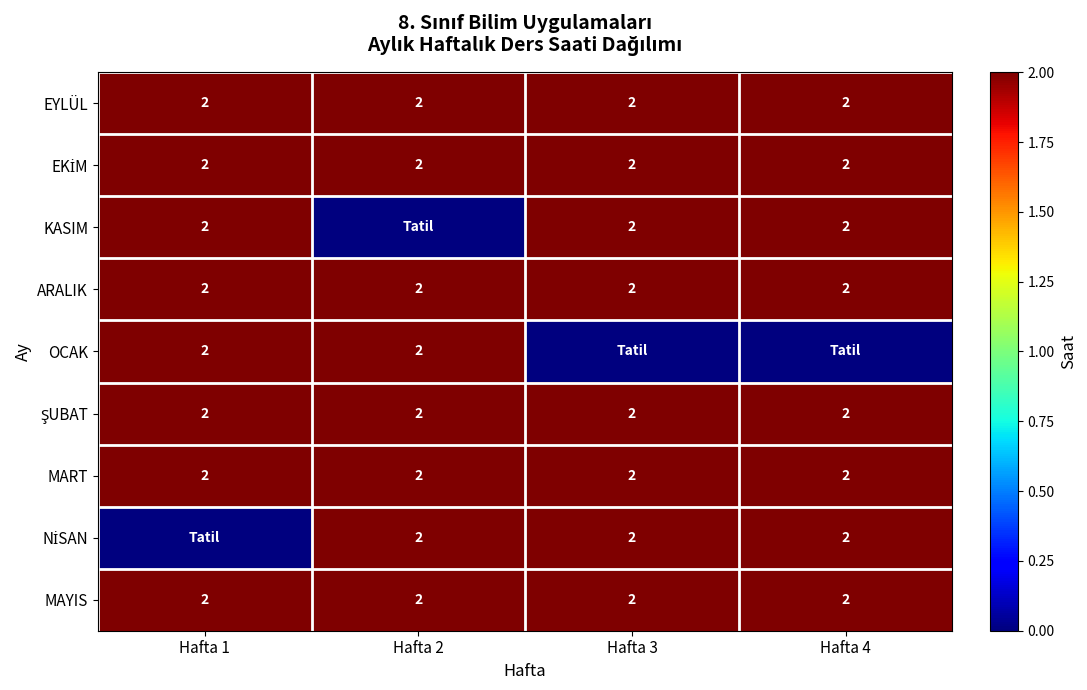

Is it true that MART equals 2 at Hafta 3?

True